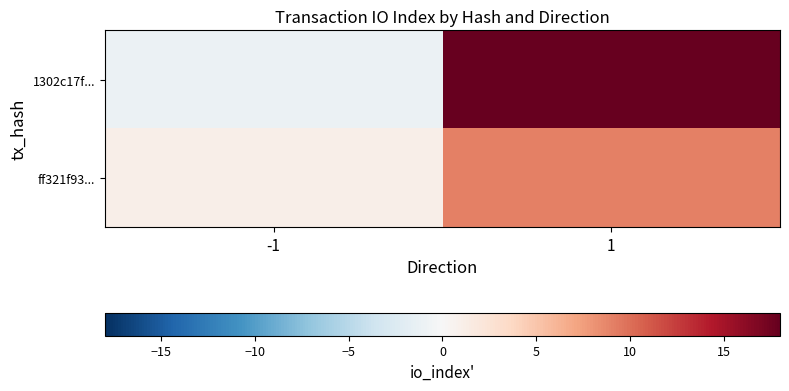

Reading left to right, list all the values displayed in this chart.

1302c17f...: -1=-1	1=18
ff321f93...: -1=1	1=9